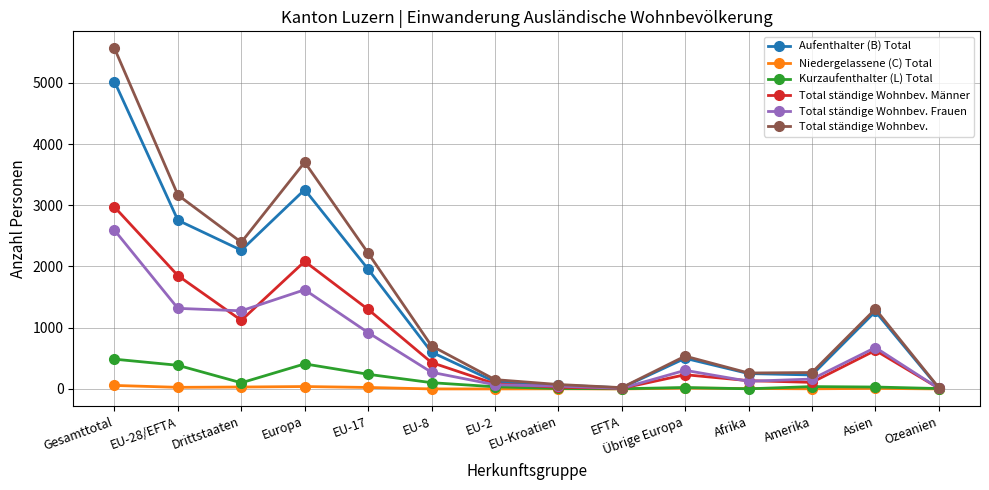

What is the spread (max minus min) of values at Afrika?

258